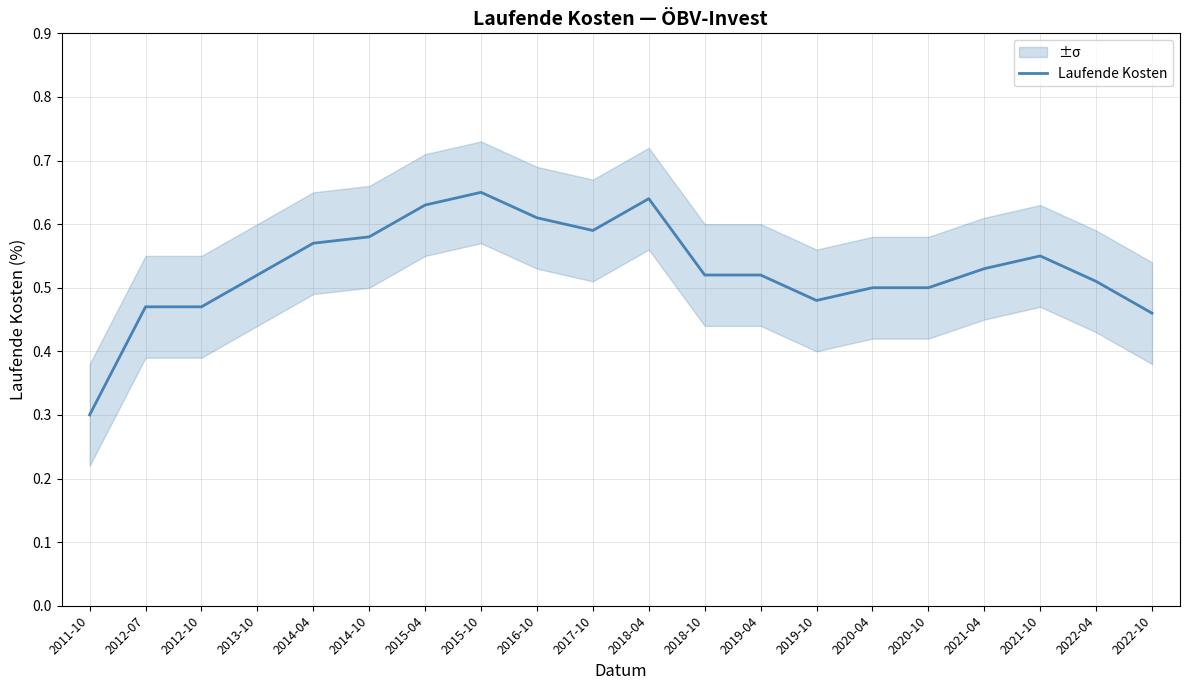

List the labels in order of value, smallest first.

2011-10, 2022-10, 2012-07, 2012-10, 2019-10, 2020-04, 2020-10, 2022-04, 2013-10, 2018-10, 2019-04, 2021-04, 2021-10, 2014-04, 2014-10, 2017-10, 2016-10, 2015-04, 2018-04, 2015-10